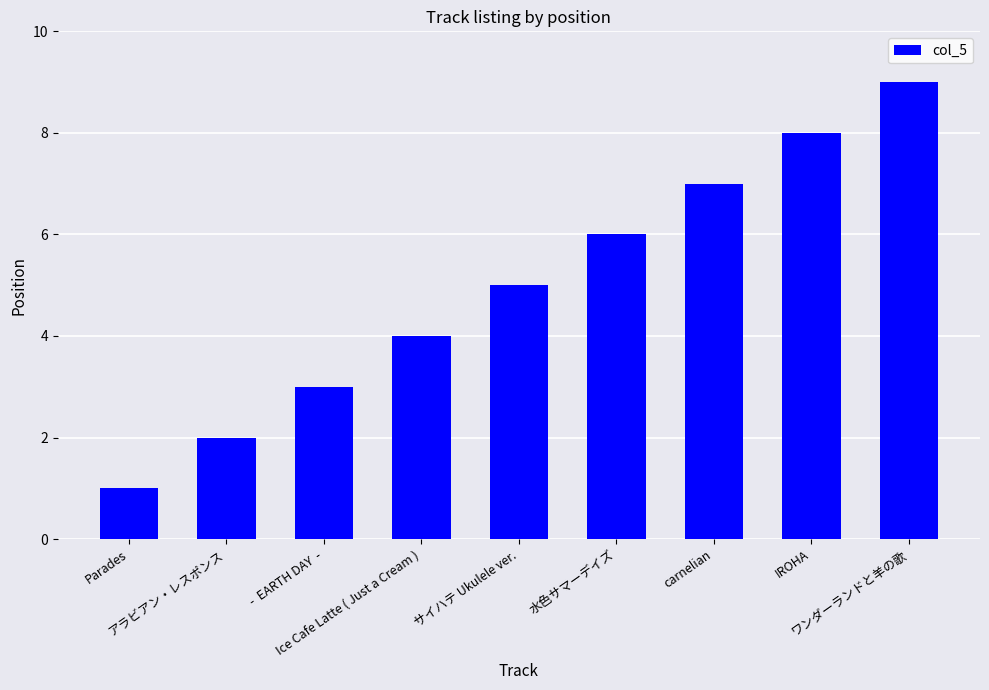

What is the value of the 3rd bar from the left?

3